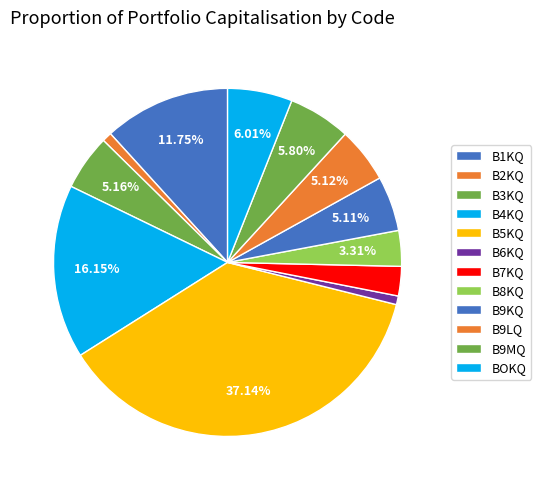

Count the number of slices in the pie.

12